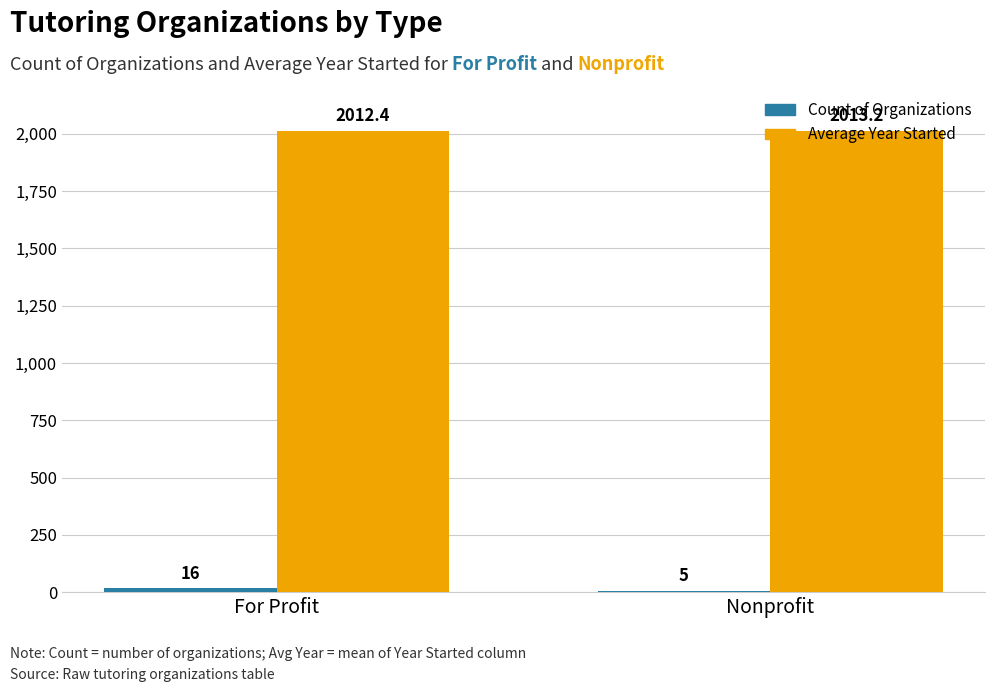

What is the maximum value shown in the chart?

2013.2